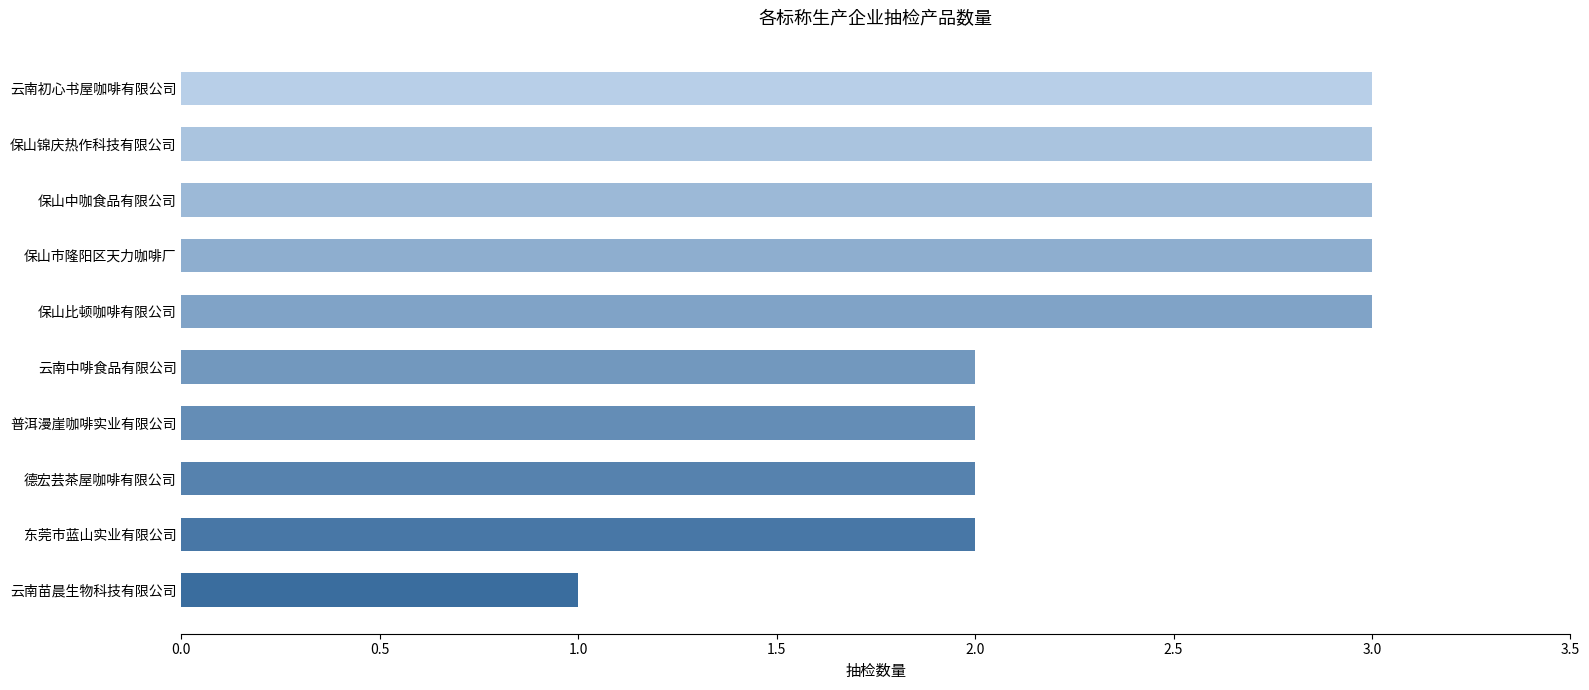

Count the number of data series in this chart.

1